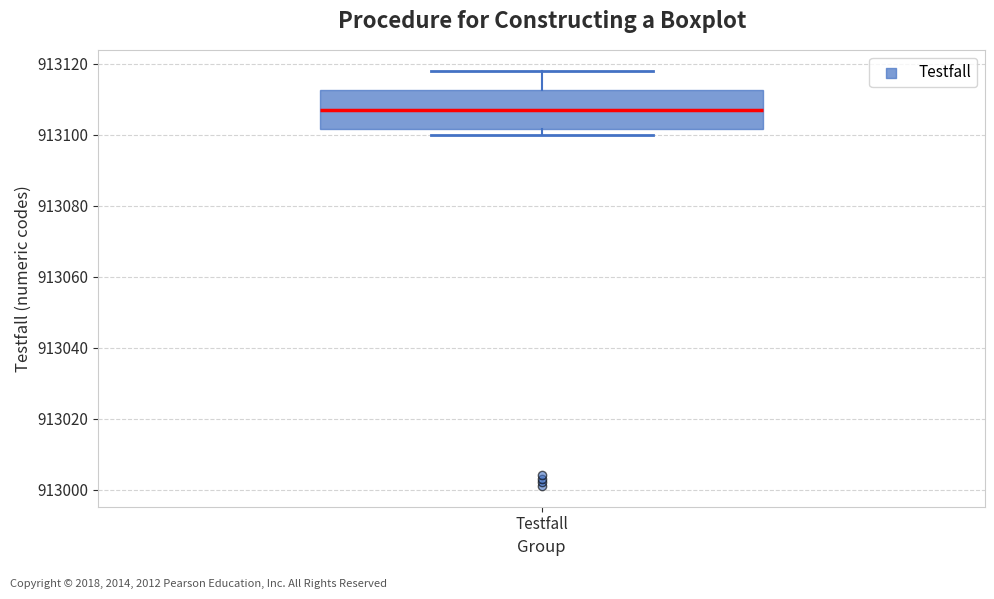

Transcribe this box plot: give where the median line is, the range the box spans, and where the two whiskers end, as read against the y-axis. The values are not printed on the chart, so give them approximately, as read against the axis.

median 913108, box 913102 to 913112, whiskers 913100 to 913118